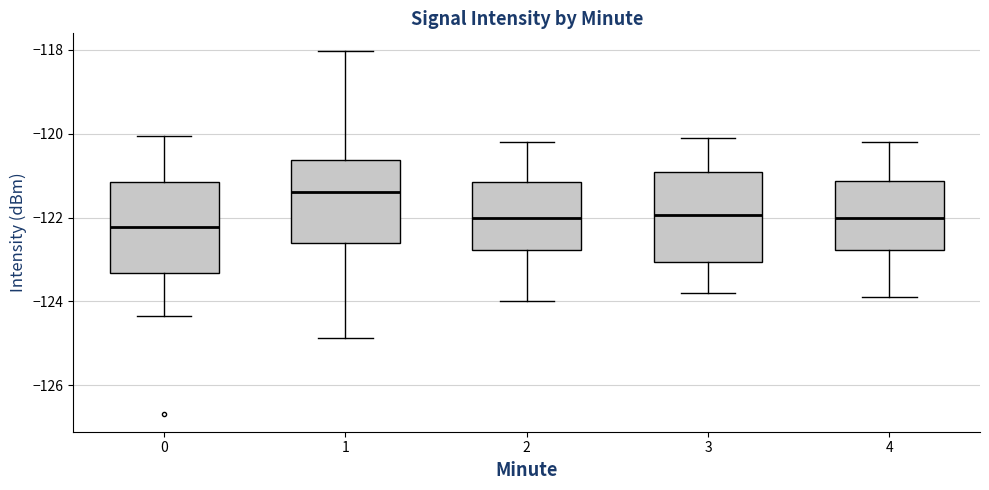

Reading left to right, transcribe this box plot: for each box, give where its median line is, the range the box spans, and where its two whiskers end, as read against the y-axis. The values are not printed on the chart, so give them approximately, as read against the axis.

0: median -122.2, box -123.4 to -121.2, whiskers -124.4 to -120.0
1: median -121.4, box -122.6 to -120.6, whiskers -124.8 to -118.0
2: median -122.0, box -122.8 to -121.2, whiskers -124.0 to -120.2
3: median -122.0, box -123.0 to -121.0, whiskers -123.8 to -120.0
4: median -122.0, box -122.8 to -121.2, whiskers -123.8 to -120.2